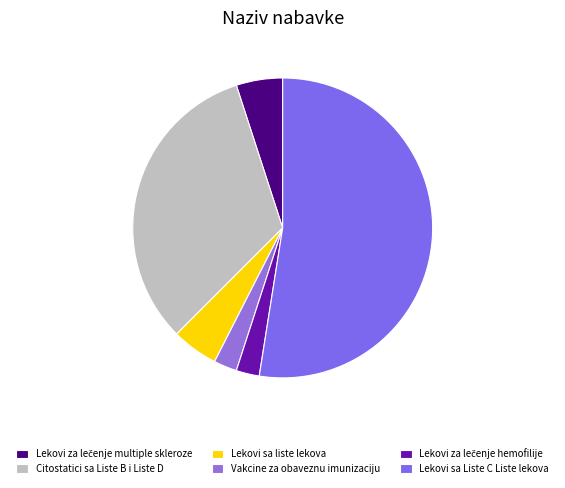

How many slices are in this pie chart?

6